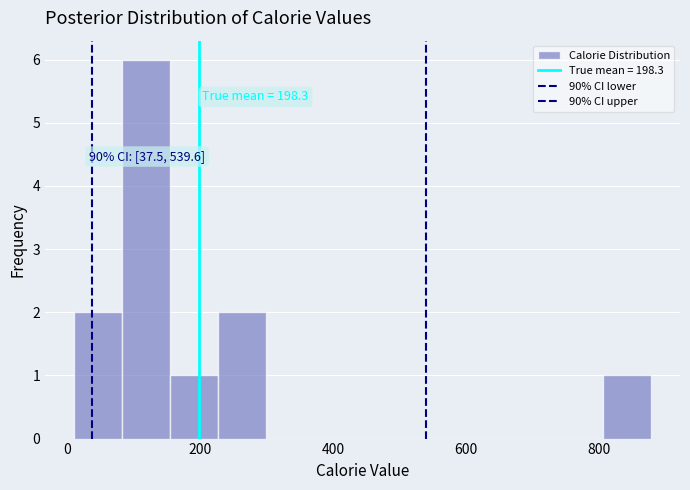

Read against the x-axis, roughly where is the centre of the tallest bar?

120